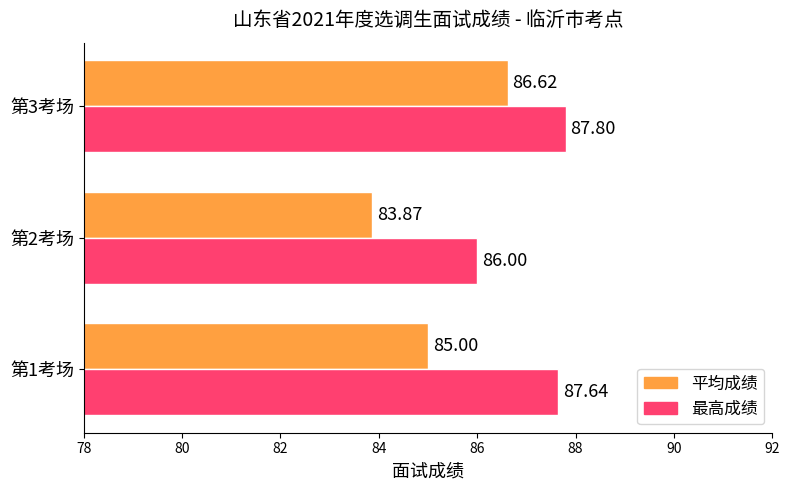

At which category is the sum across all series the highest?

第3考场